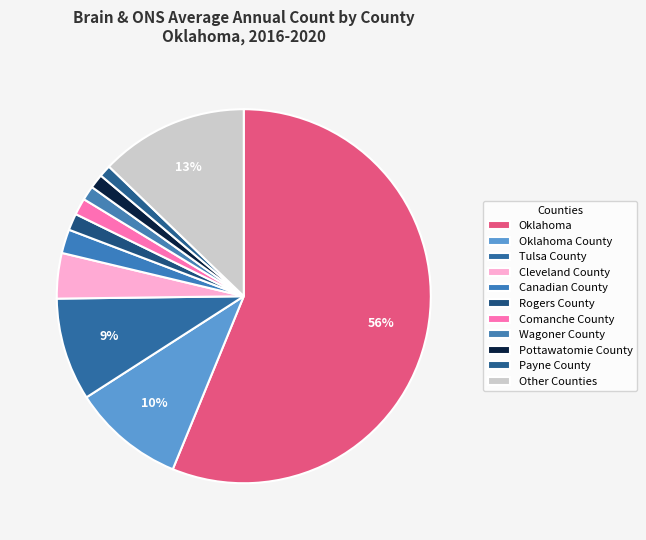

What is the change in value from Rogers County to Pottawatomie County?

-1